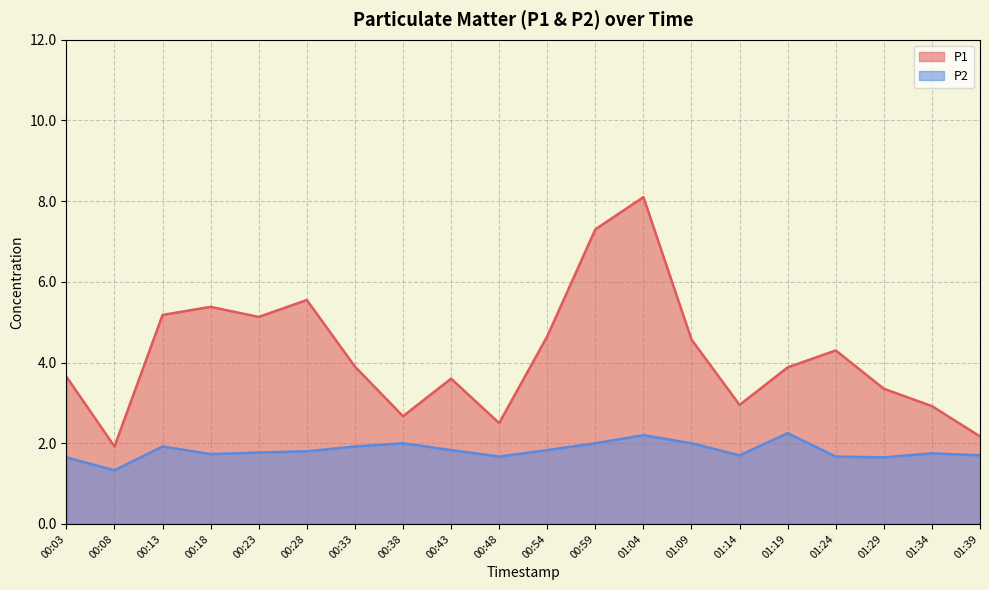

What are all the series names shown in the legend?

P1, P2